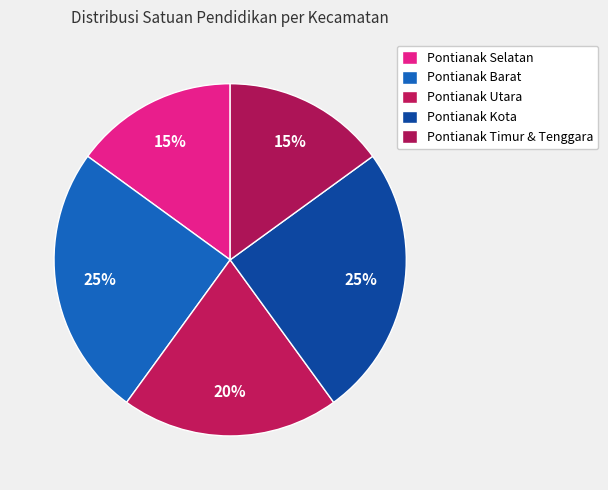

Is it true that Pontianak Selatan is 26% of the pie?

False